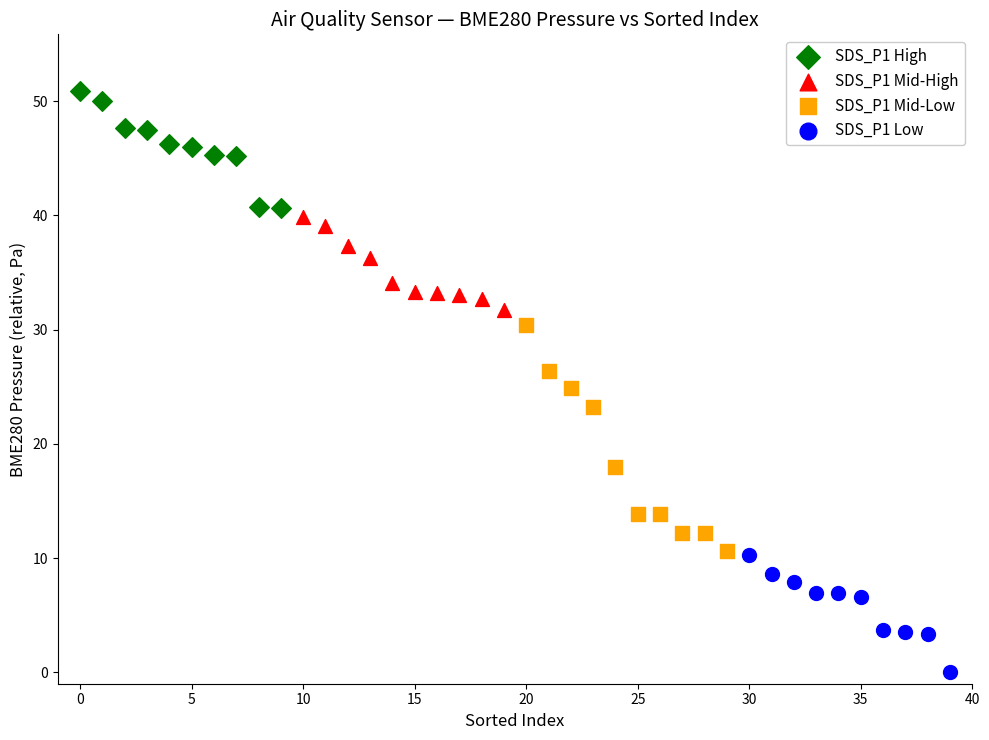

Which series reaches the maximum Y coordinate?

SDS_P1 High